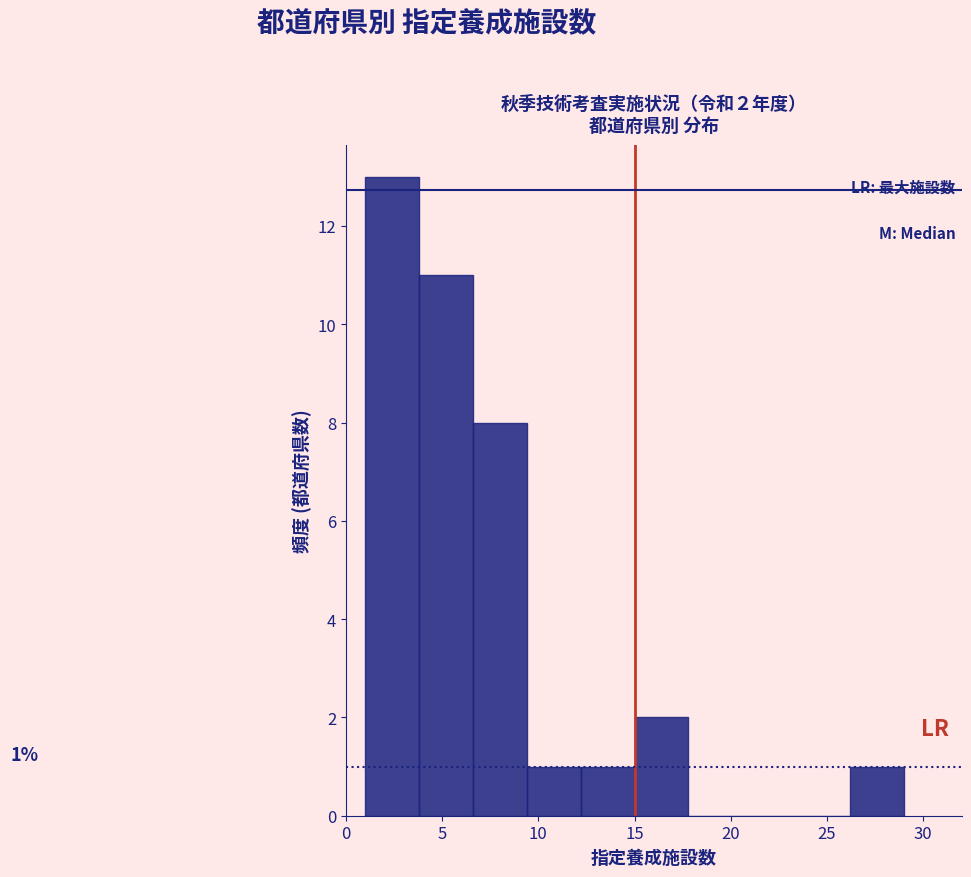

Over which range of the x-axis is the bar tallest?

1.0 to 3.8